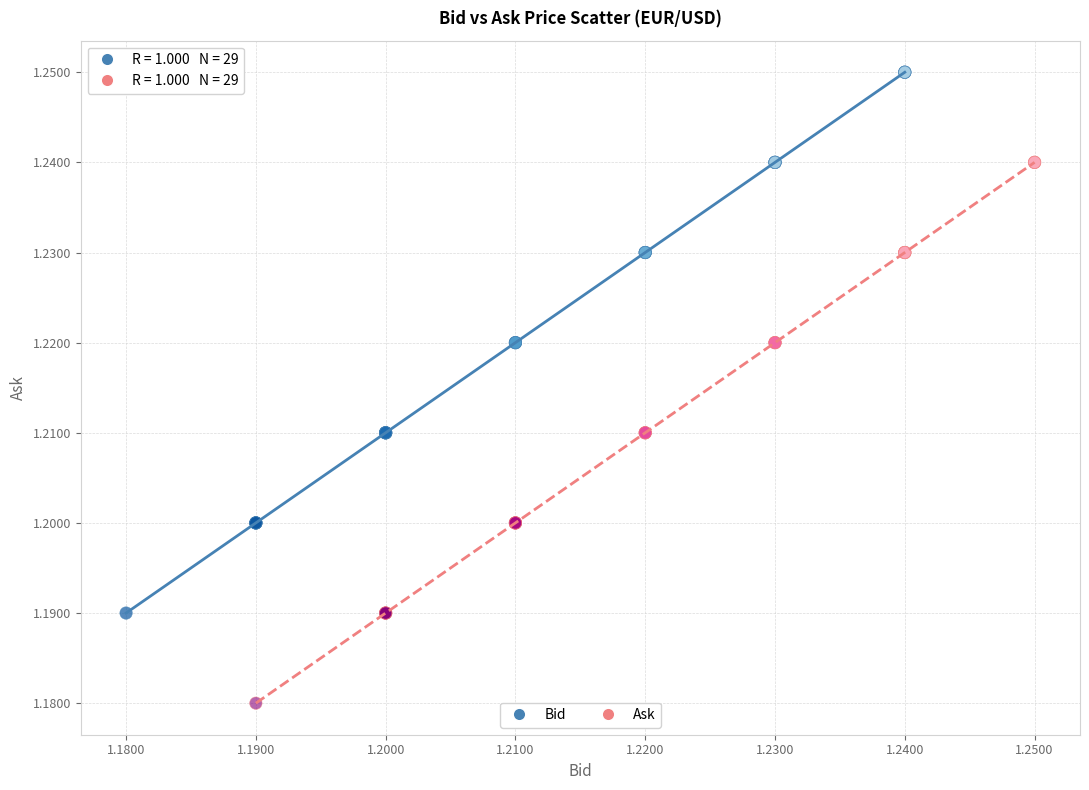

Which series contains the lowest Y value?

Ask